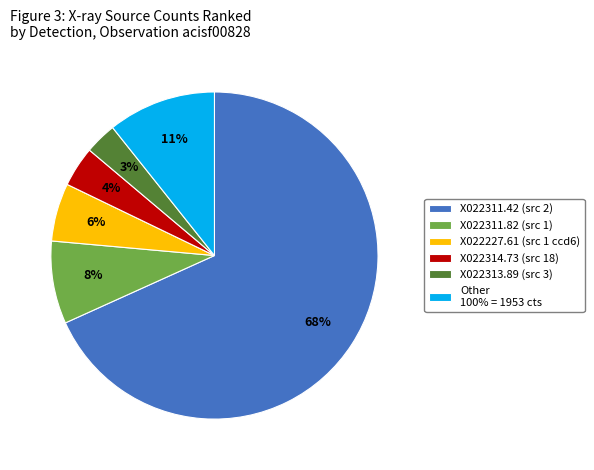

Approximately how many times larger is the value at X022314.73 (src 18) compared to Other 100% = 1953 cts?

0.4